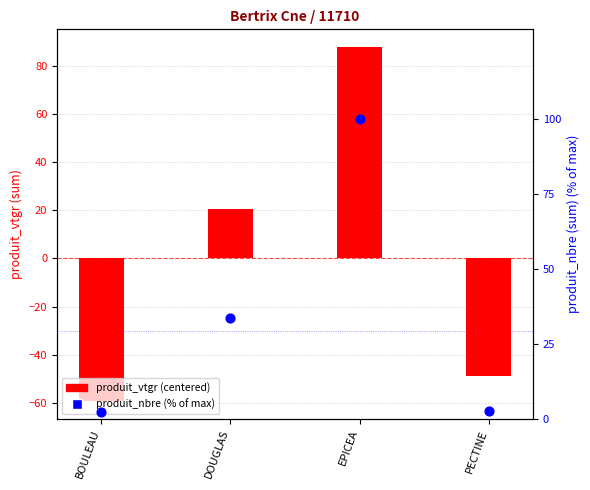

Which series has the widest spread of Y values?

produit_vtgr (centered)